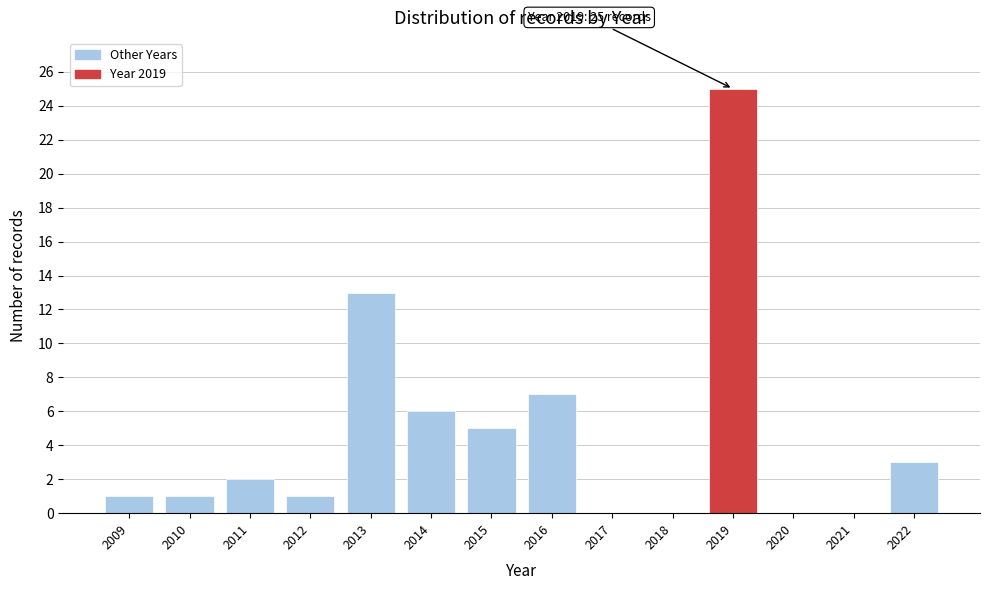

Reading left to right, what are all the values shown in this chart?

2009=1	2010=1	2011=2	2012=1	2013=13	2014=6	2015=5	2016=7	2017=0	2018=0	2019=25	2020=0	2021=0	2022=3